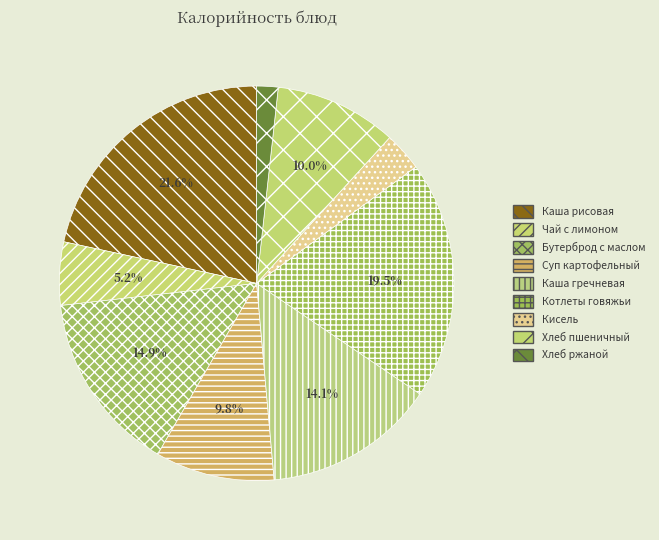

Count the number of slices in the pie.

9